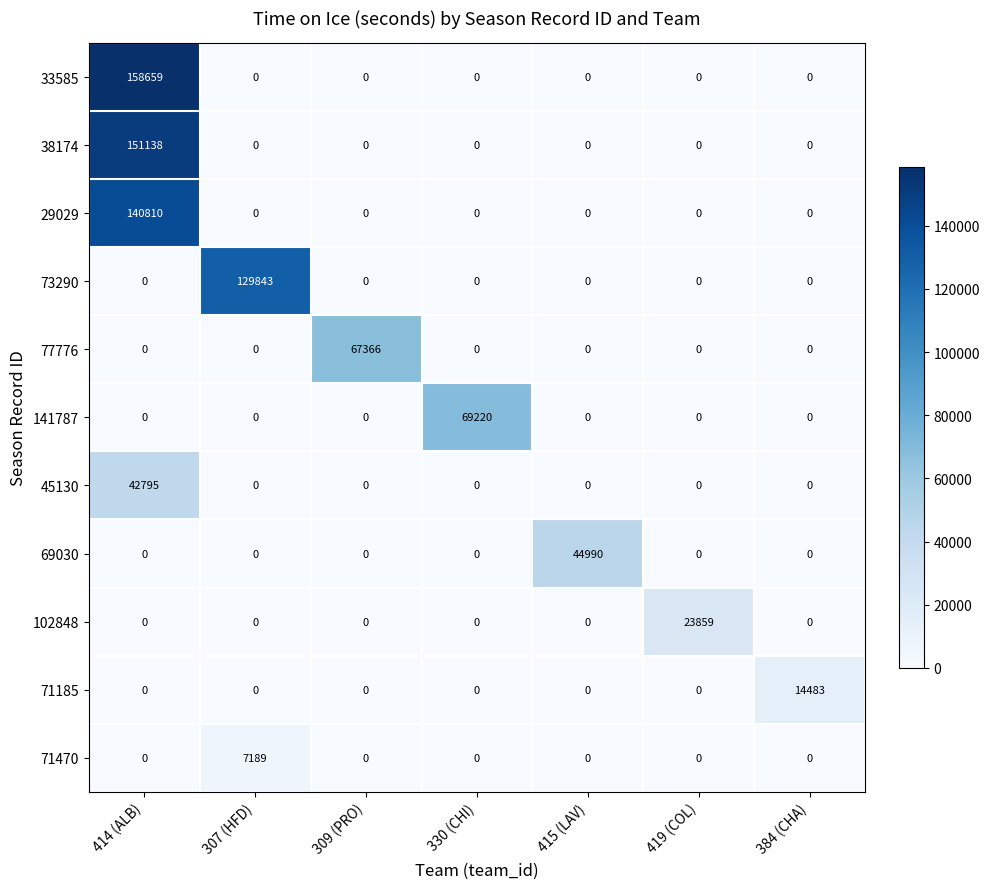

Between 414 (ALB) and 307 (HFD), which series saw the biggest shift?

33585